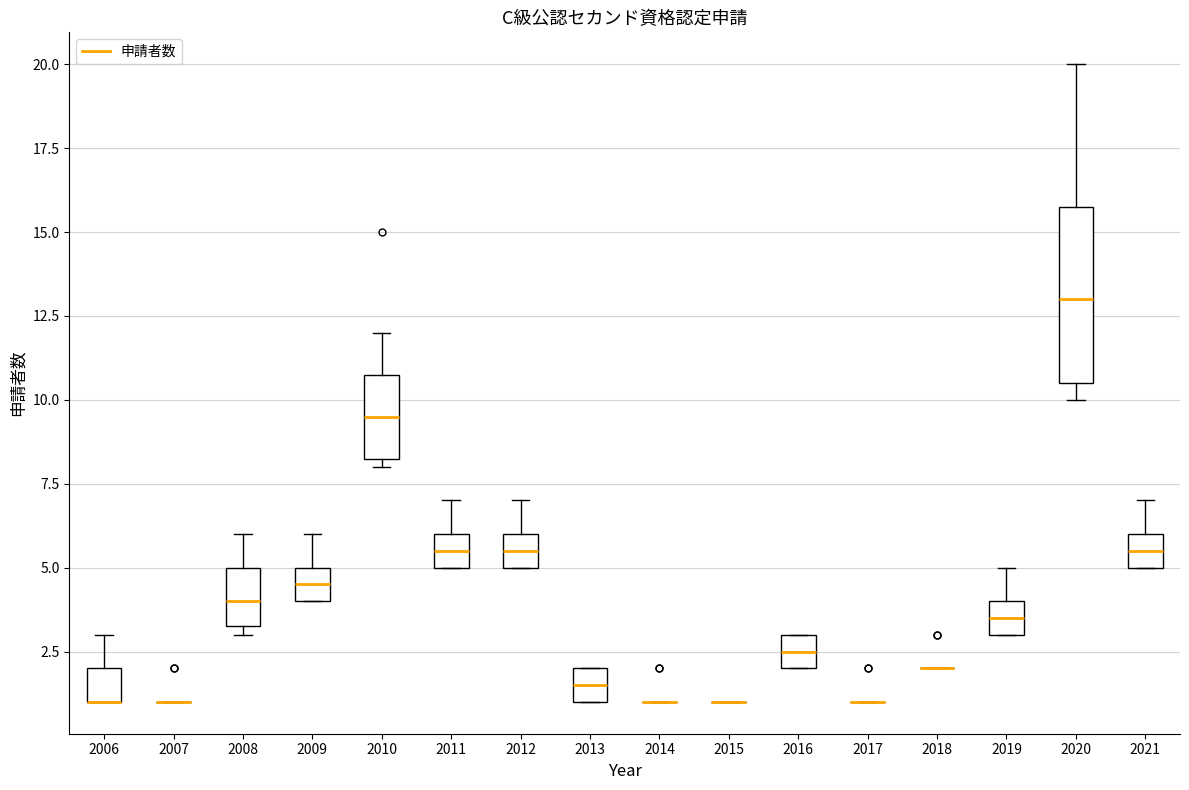

Reading left to right, transcribe this box plot: for each box, give where its median line is, the range the box spans, and where its two whiskers end, as read against the y-axis. The values are not printed on the chart, so give them approximately, as read against the axis.

2006: median 1.0 (drawn on the box's lower edge), box 1.0 to 2.0, whiskers 1.0 to 3.0
2007: box collapsed to a line at 1.0, whiskers 1.0 to 1.0
2008: median 4.0, box 3.5 to 5.0, whiskers 3.0 to 6.0
2009: median 4.5, box 4.0 to 5.0, whiskers 4.0 to 6.0
2010: median 9.5, box 8.5 to 11.0, whiskers 8.0 to 12.0
2011: median 5.5, box 5.0 to 6.0, whiskers 5.0 to 7.0
2012: median 5.5, box 5.0 to 6.0, whiskers 5.0 to 7.0
2013: median 1.5, box 1.0 to 2.0, whiskers 1.0 to 2.0
2014: box collapsed to a line at 1.0, whiskers 1.0 to 1.0
2015: box collapsed to a line at 1.0, whiskers 1.0 to 1.0
2016: median 2.5, box 2.0 to 3.0, whiskers 2.0 to 3.0
2017: box collapsed to a line at 1.0, whiskers 1.0 to 1.0
2018: box collapsed to a line at 2.0, whiskers 2.0 to 2.0
2019: median 3.5, box 3.0 to 4.0, whiskers 3.0 to 5.0
2020: median 13.0, box 10.5 to 16.0, whiskers 10.0 to 20.0
2021: median 5.5, box 5.0 to 6.0, whiskers 5.0 to 7.0